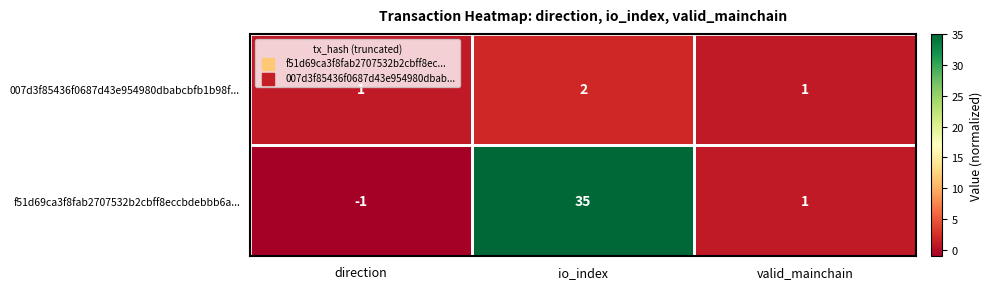

The value of f51d69ca3f8fab2707532b2cbff8eccbdebbb6a... at direction is -1. True or false?

True